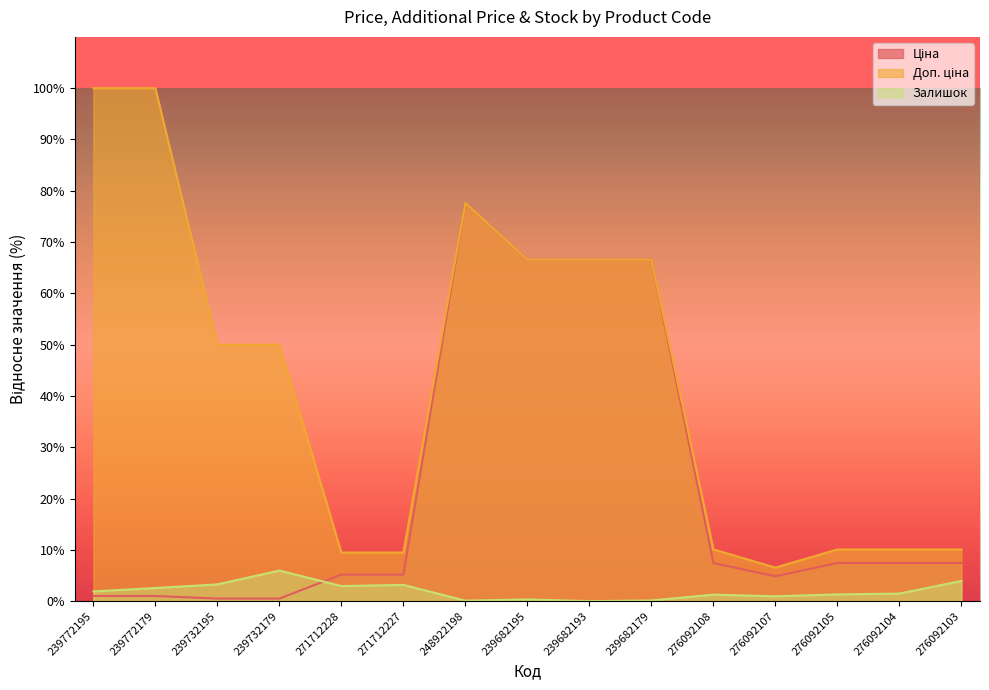

What is the average value of the Ціна series?

21.7